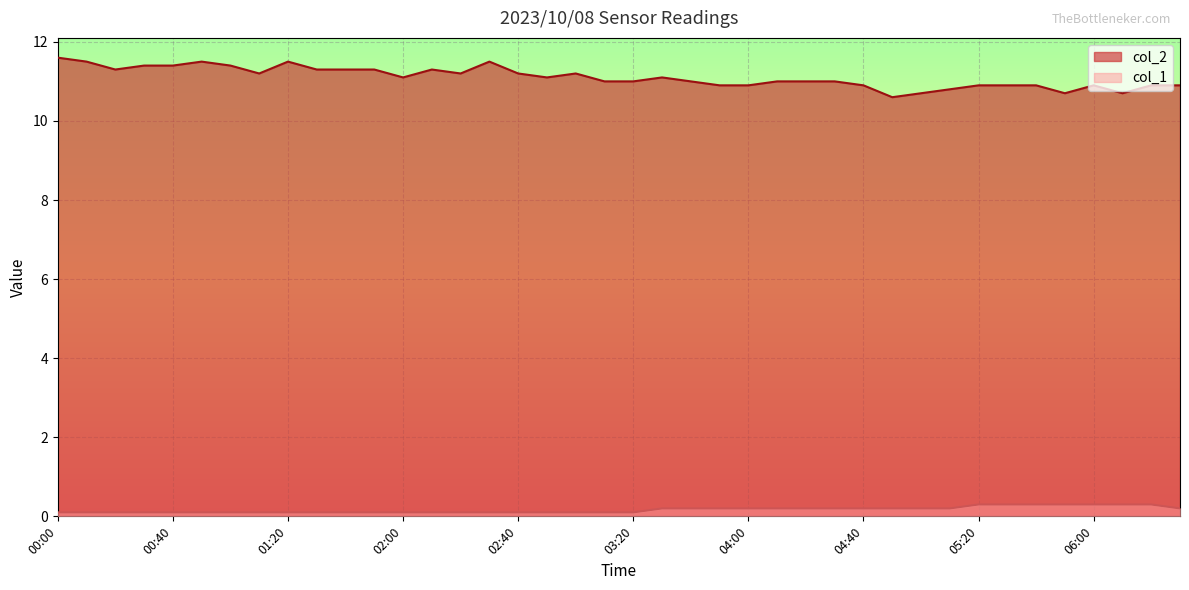

Reading right to left, transcribe all the data shown in this chart.

col_2: 06:30=10.9	06:20=10.9	06:10=10.7	06:00=10.9	05:50=10.7	05:40=10.9	05:30=10.9	05:20=10.9	05:10=10.8	05:00=10.7	04:50=10.6	04:40=10.9	04:30=11.0	04:20=11.0	04:10=11.0	04:00=10.9	03:50=10.9	03:40=11.0	03:30=11.1	03:20=11.0	03:10=11.0	03:00=11.2	02:50=11.1	02:40=11.2	02:30=11.5	02:20=11.2	02:10=11.3	02:00=11.1	01:50=11.3	01:40=11.3	01:30=11.3	01:20=11.5	01:10=11.2	01:00=11.4	00:50=11.5	00:40=11.4	00:30=11.4	00:20=11.3	00:10=11.5	00:00=11.6
col_1: 06:30=0.2	06:20=0.3	06:10=0.3	06:00=0.3	05:50=0.3	05:40=0.3	05:30=0.3	05:20=0.3	05:10=0.2	05:00=0.2	04:50=0.2	04:40=0.2	04:30=0.2	04:20=0.2	04:10=0.2	04:00=0.2	03:50=0.2	03:40=0.2	03:30=0.2	03:20=0.1	03:10=0.1	03:00=0.1	02:50=0.1	02:40=0.1	02:30=0.1	02:20=0.1	02:10=0.1	02:00=0.1	01:50=0.1	01:40=0.1	01:30=0.1	01:20=0.1	01:10=0.1	01:00=0.1	00:50=0.1	00:40=0.1	00:30=0.1	00:20=0.1	00:10=0.1	00:00=0.1